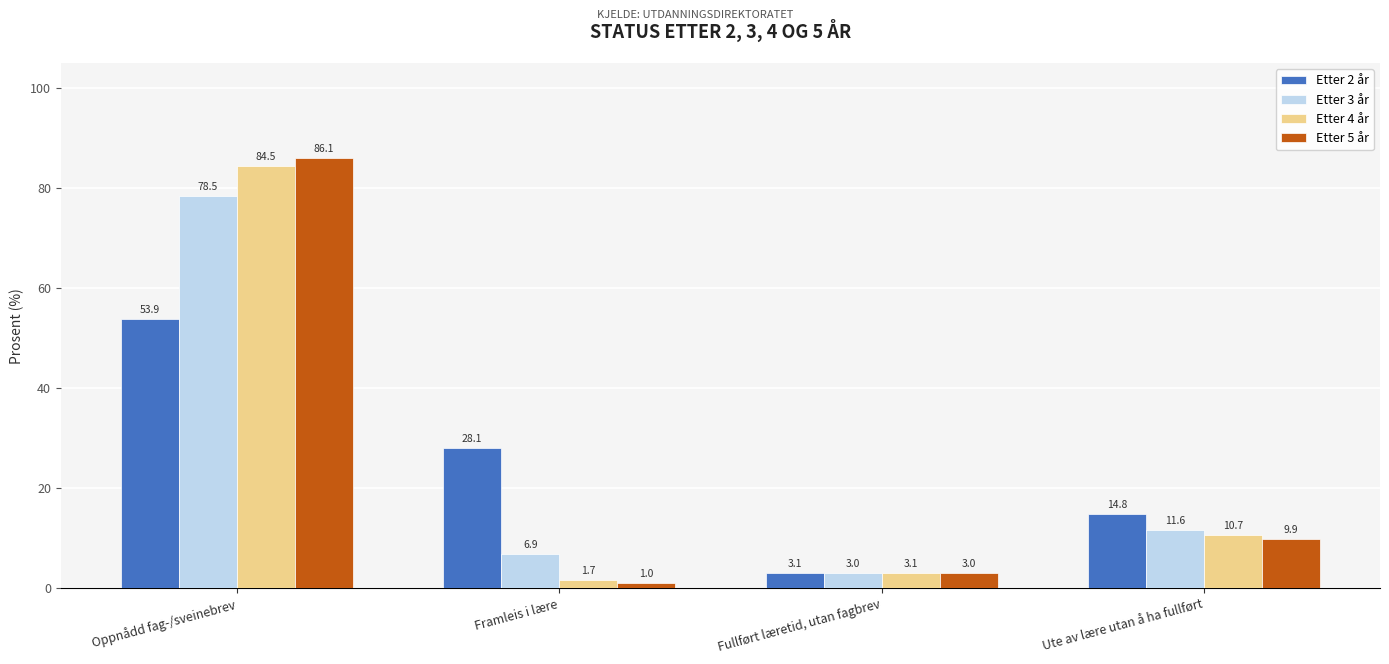

The Etter 3 år series shows 6.1 at Ute av lære utan å ha fullført. True or false?

False